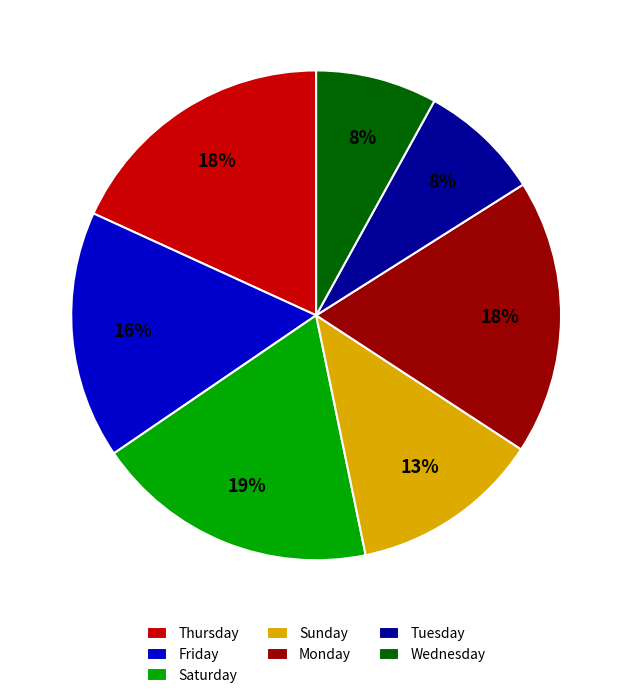

To the nearest percent, what portion does Monday represent?

18%